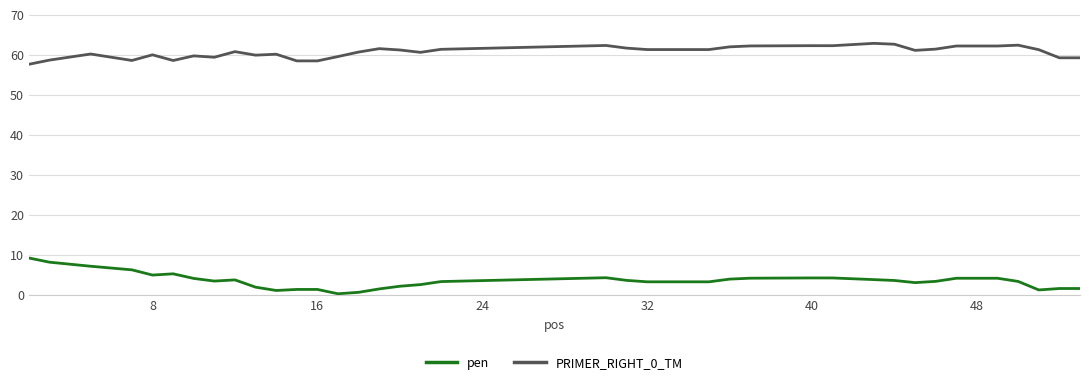

True or false: PRIMER_RIGHT_0_TM and pen cross at least once.

False